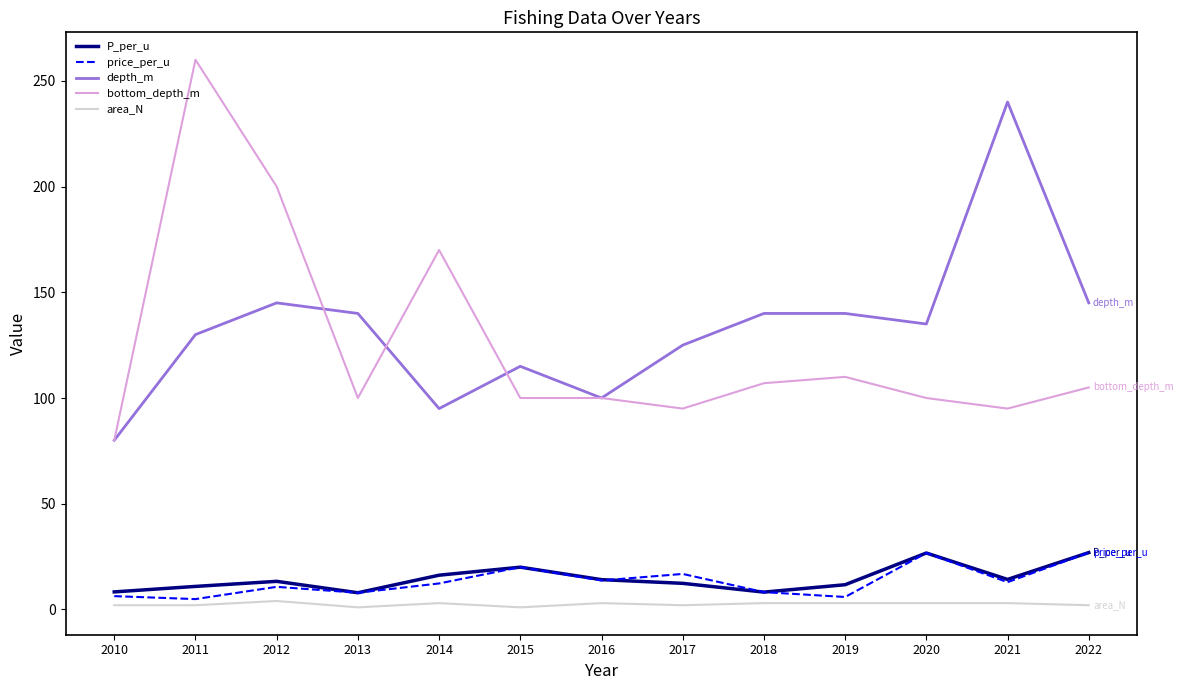

Is the value of depth_m at 2022 greater than the value of bottom_depth_m at 2011?

No